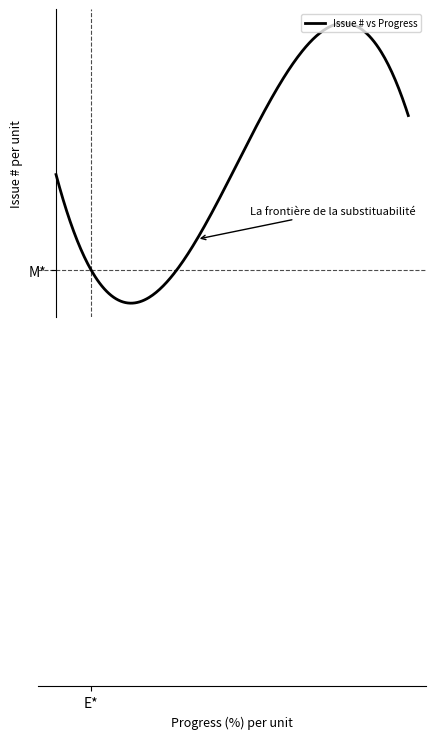

Does the chart have visible grid lines?

No